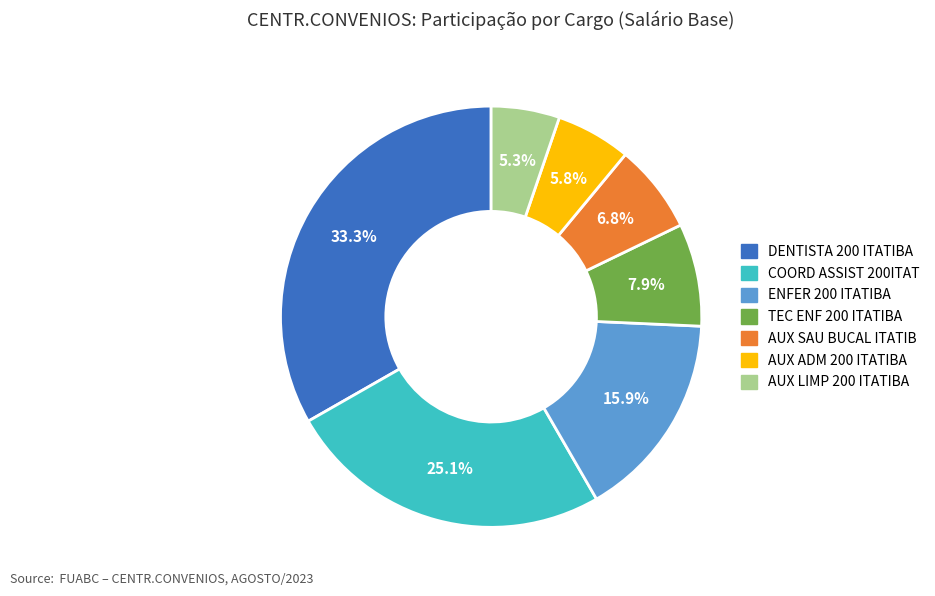

Is it true that AUX ADM 200 ITATIBA is 1% of the pie?

False